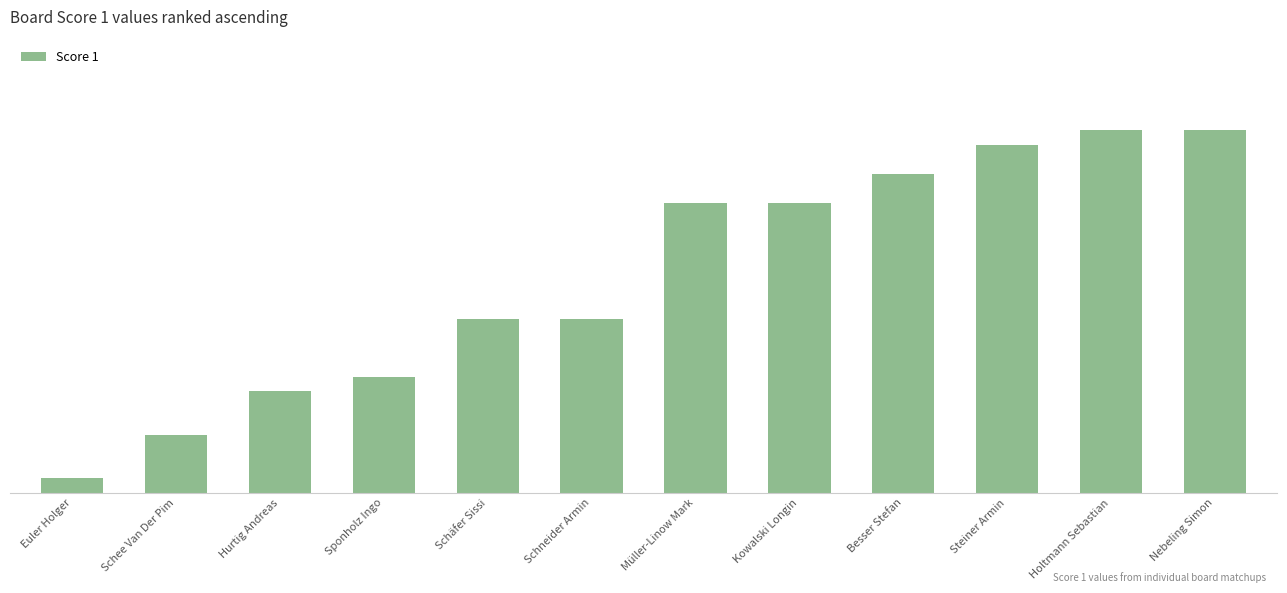

What is the change in value from Besser Stefan to Steiner Armin?

+2